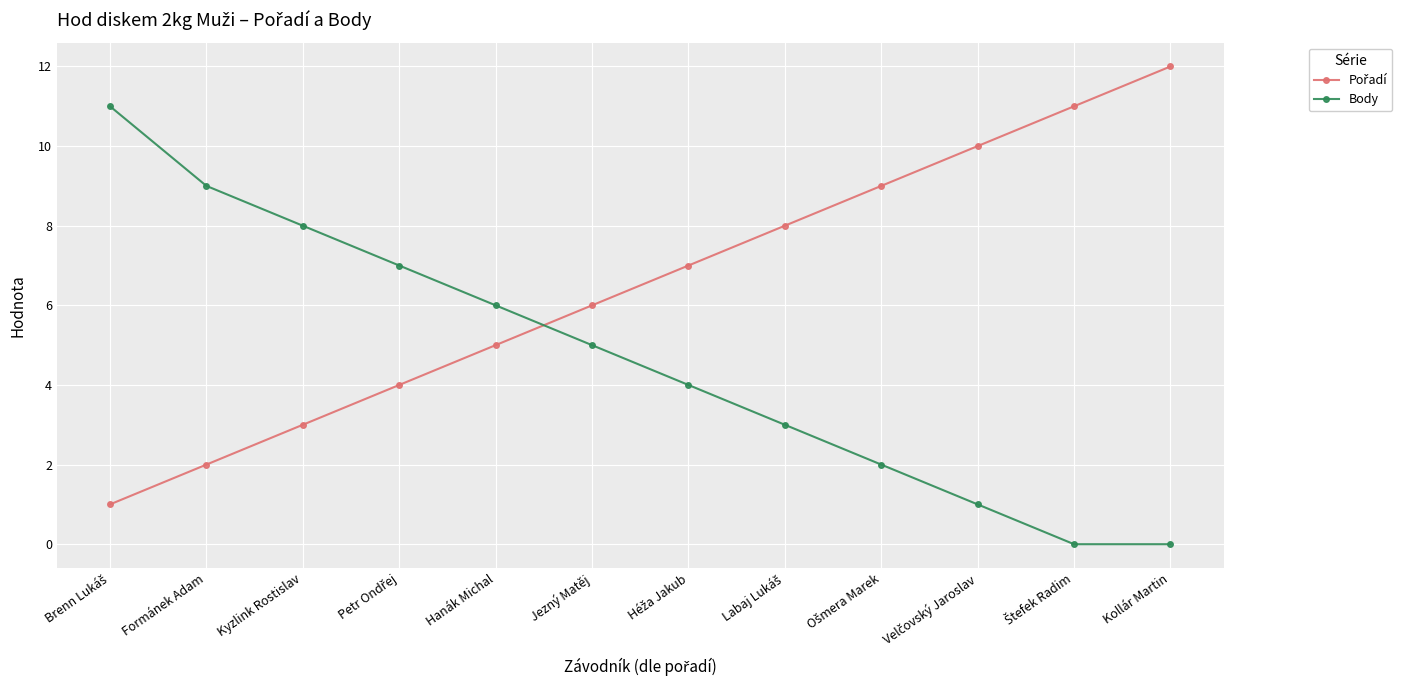

Count the number of categories in the chart.

12